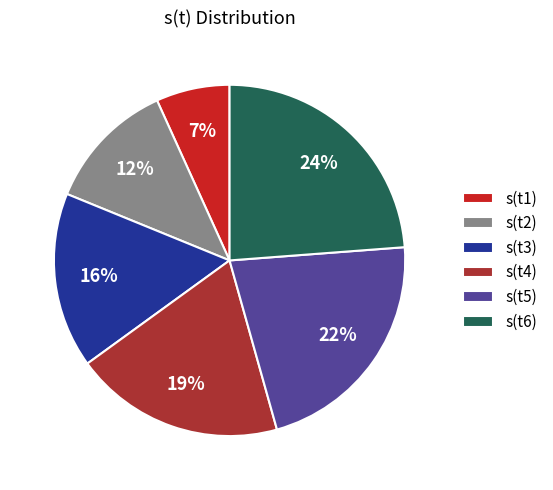

How many segments does this pie chart have?

6